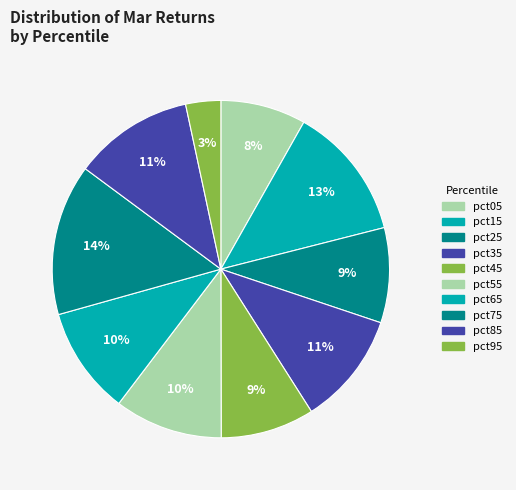

Is pct85 the majority of the pie?

No